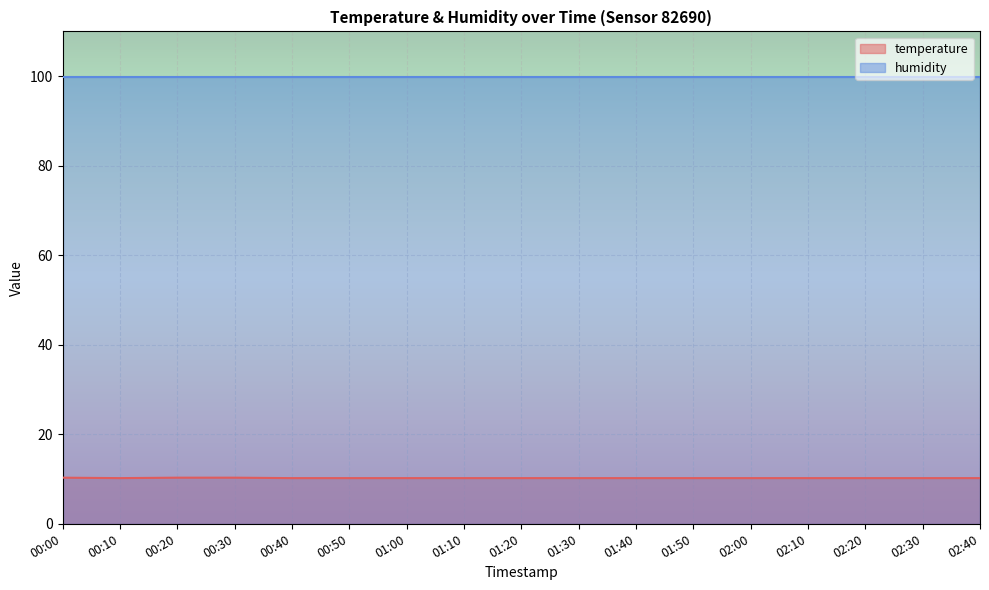

What is the label of the 14th point from the left?

02:10